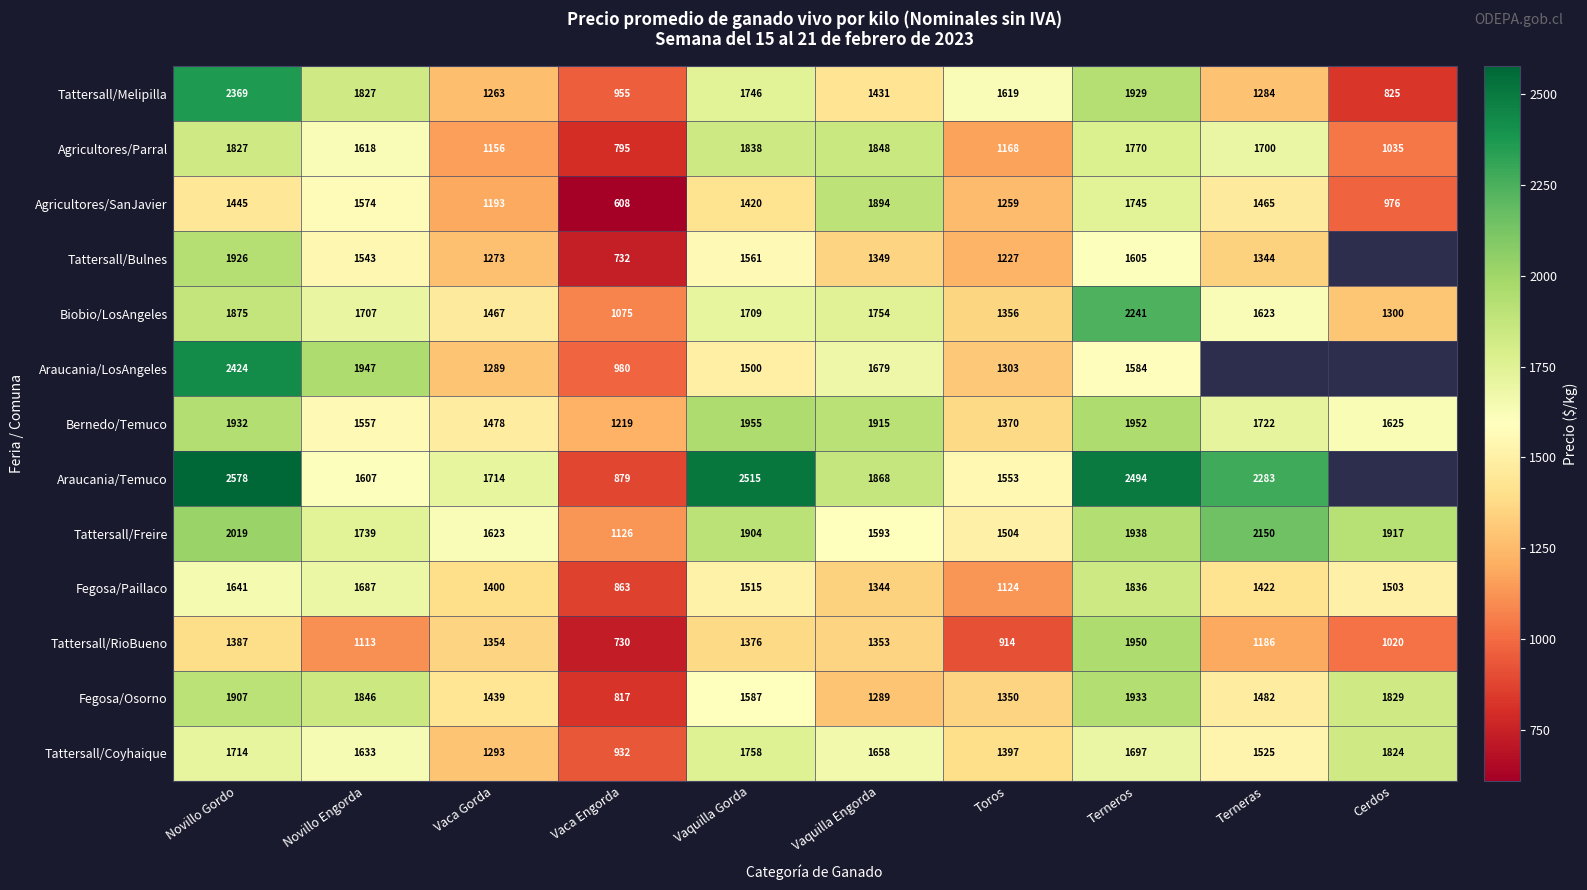

At how many categories does at least one series exceed 2321?

3